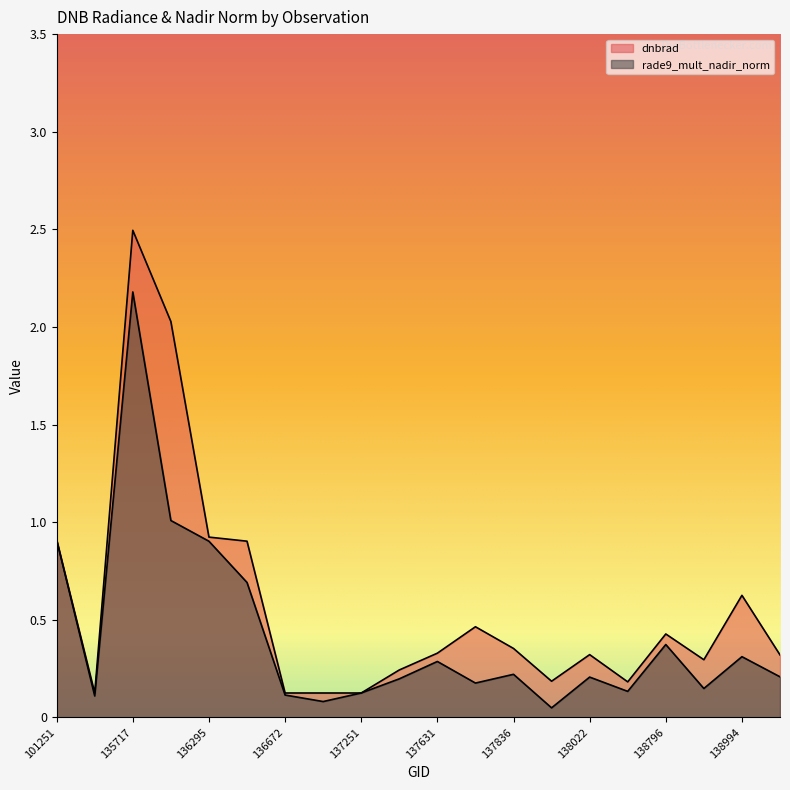

How many lines are shown in the chart?

2